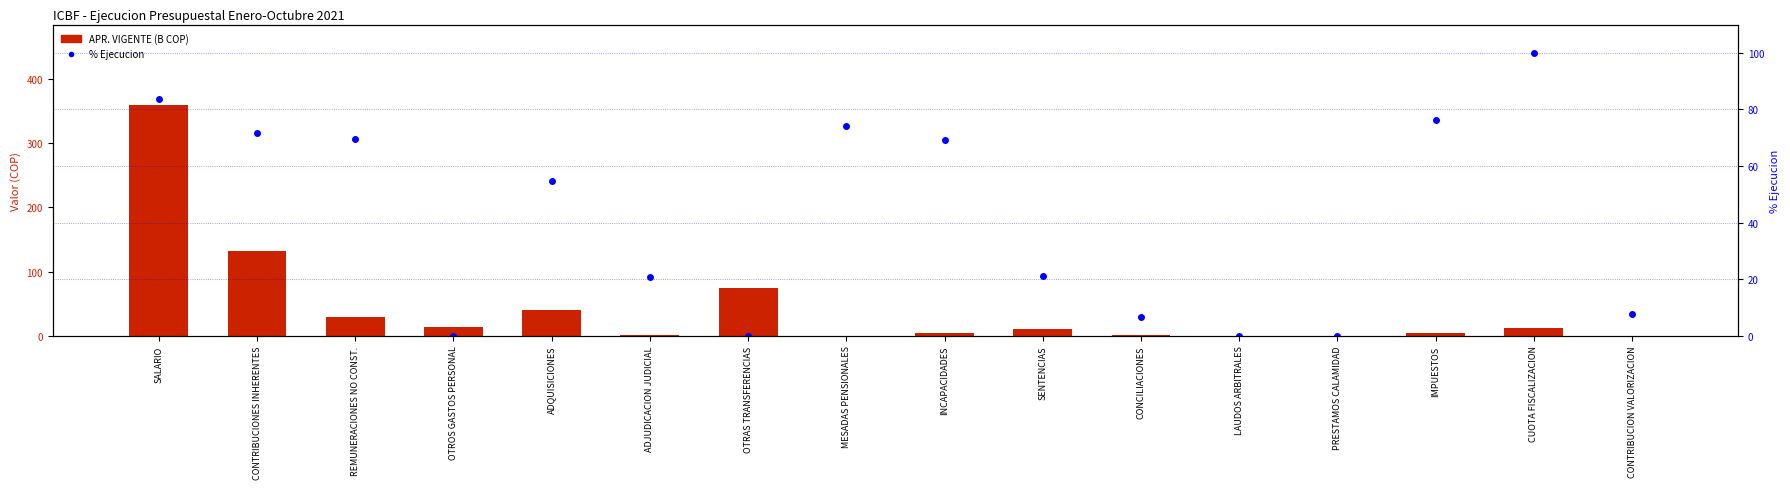

Reading left to right, what are all the values shown in this chart?

APR. VIGENTE (B COP): 358.8	131.9	29.2	13.2	40.5	1.4	74.2	0.1	4.1	11.0	1.8	0.2	0.1	4.1	12.6	0.4
% Ejecucion (pagos/apr): 83.7	71.7	69.5	0.0	54.7	20.8	0.0	74.0	69.2	21.2	6.7	0.0	0.0	76.3	100.0	7.6